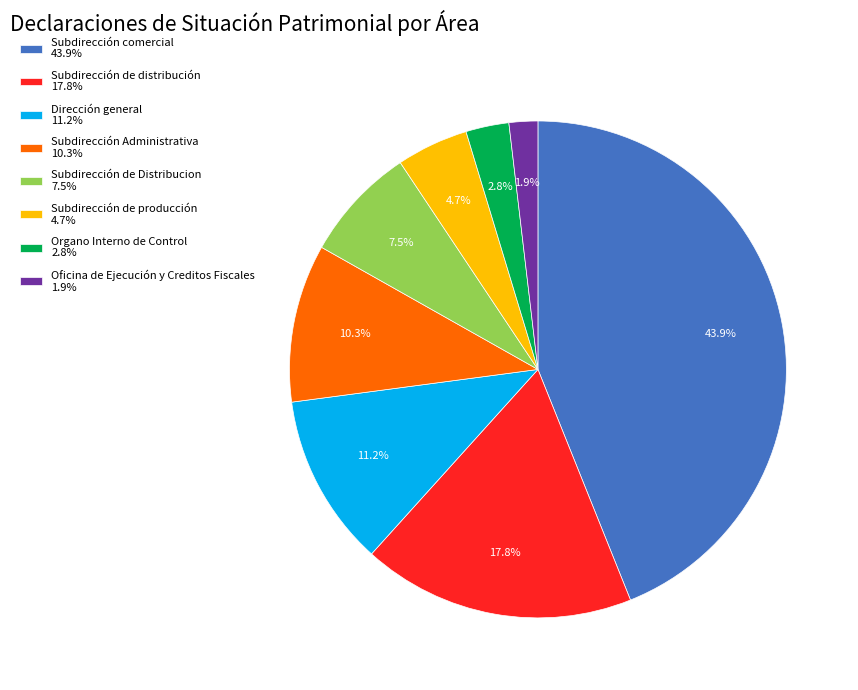

Rank the categories by value from highest to lowest.

Subdirección comercial 43.9%, Subdirección de distribución 17.8%, Dirección general 11.2%, Subdirección Administrativa 10.3%, Subdirección de Distribucion 7.5%, Subdirección de producción 4.7%, Organo Interno de Control 2.8%, Oficina de Ejecución y Creditos Fiscales 1.9%